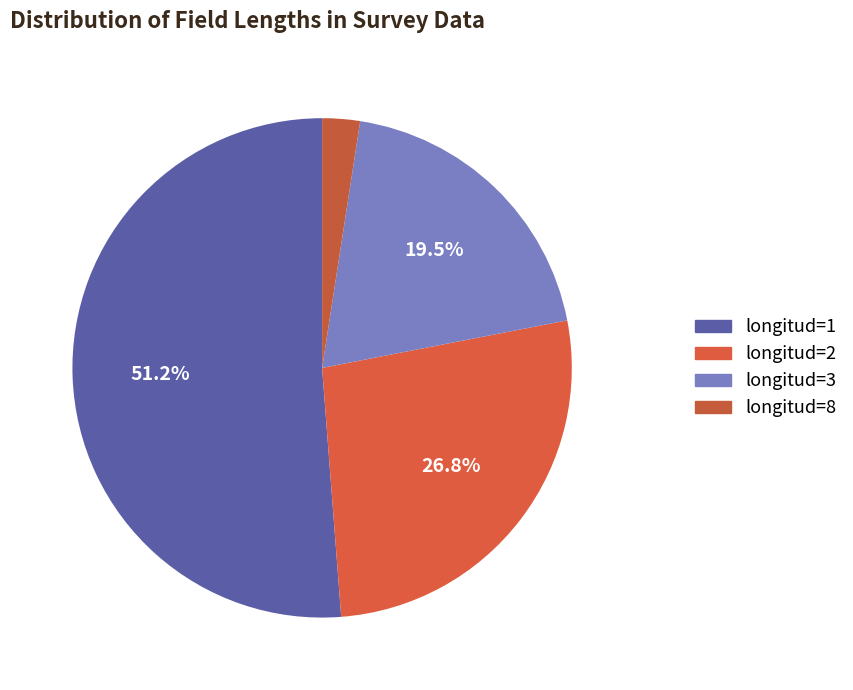

Count the number of slices in the pie.

4